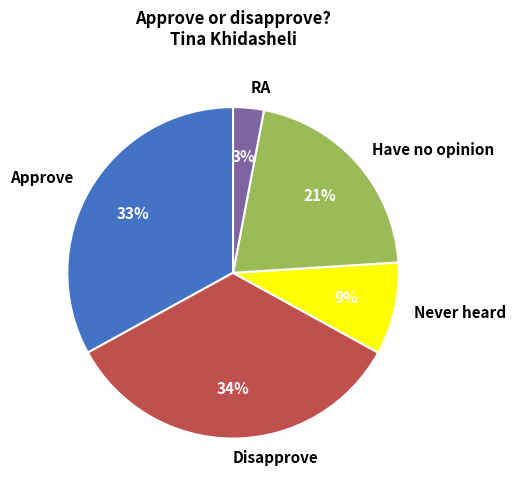

How many segments does this pie chart have?

5